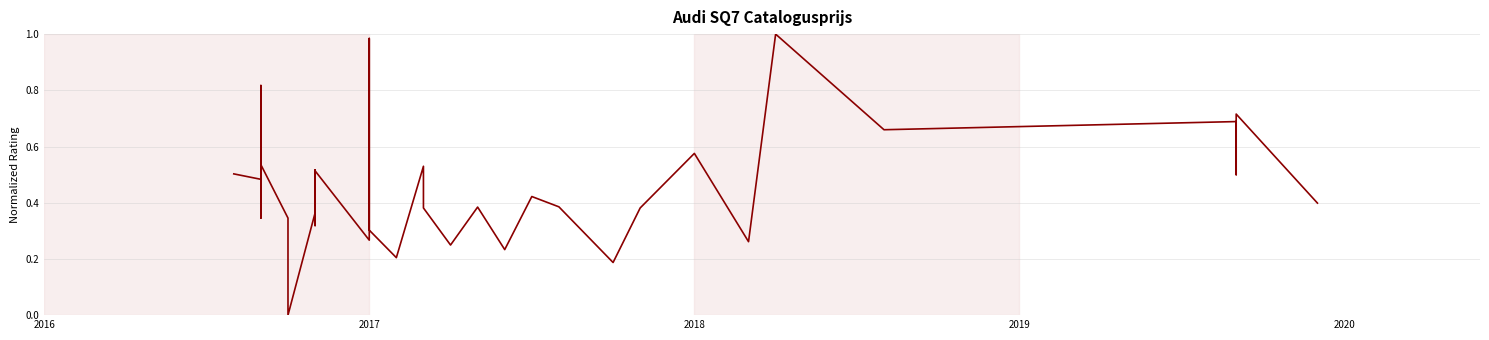

Count the number of values greater than 0.

39